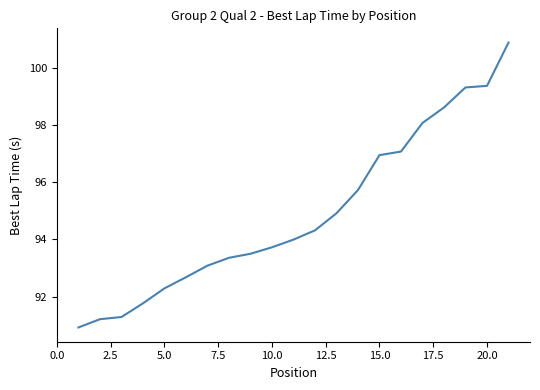

How many values are below 93?

6